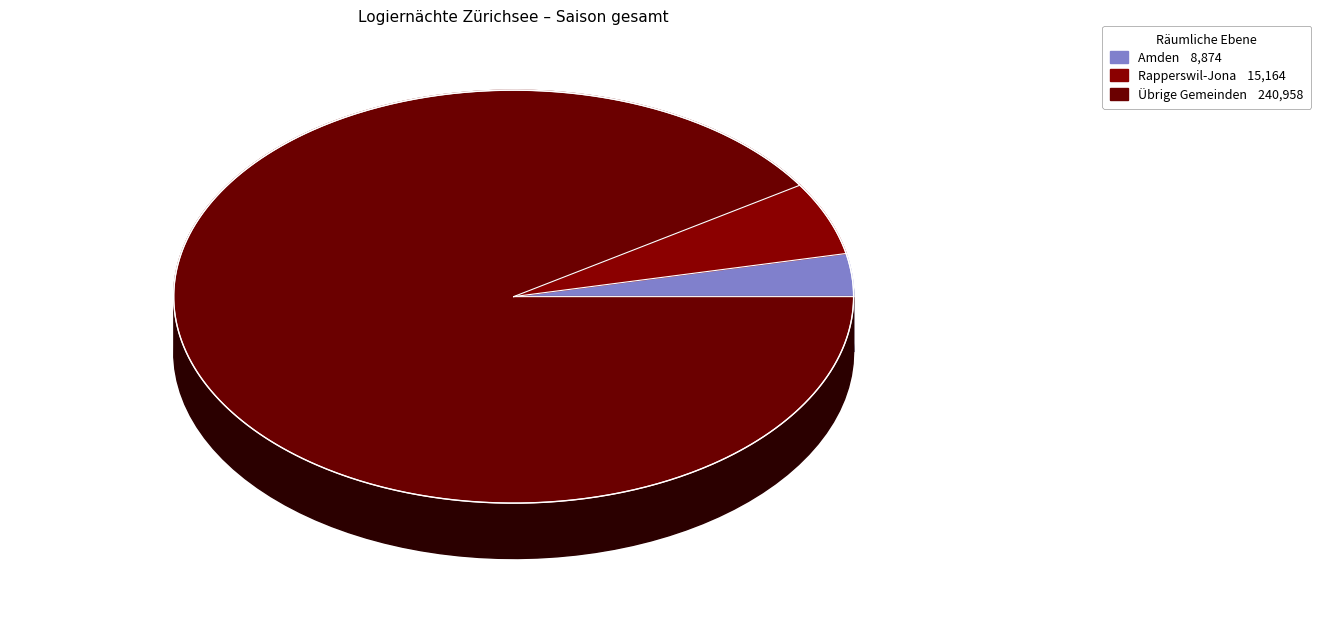

Which slice is the smallest?

Amden